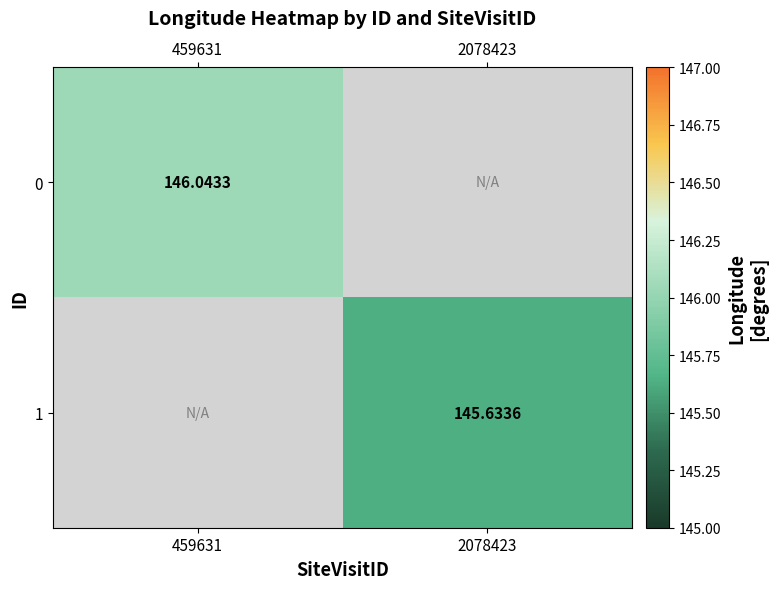

How many values in 0 are above zero?

1